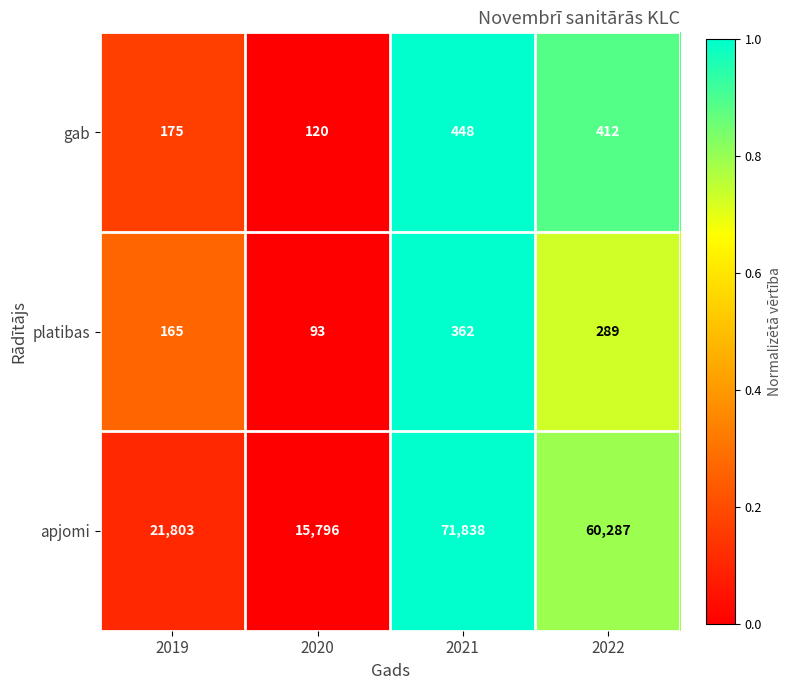

At which label is gab closest to 284?

2019